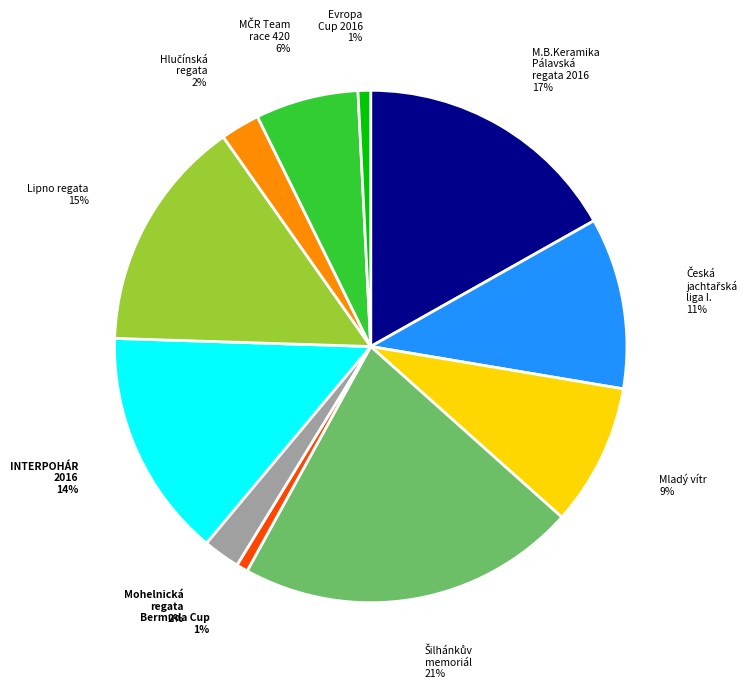

Is it true that Lipno regata is 15% of the pie?

True